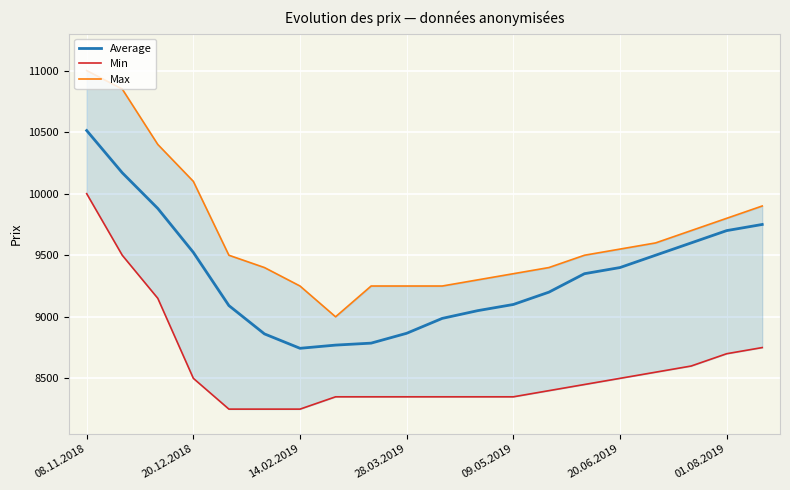

True or false: Max and Average cross at least once.

False